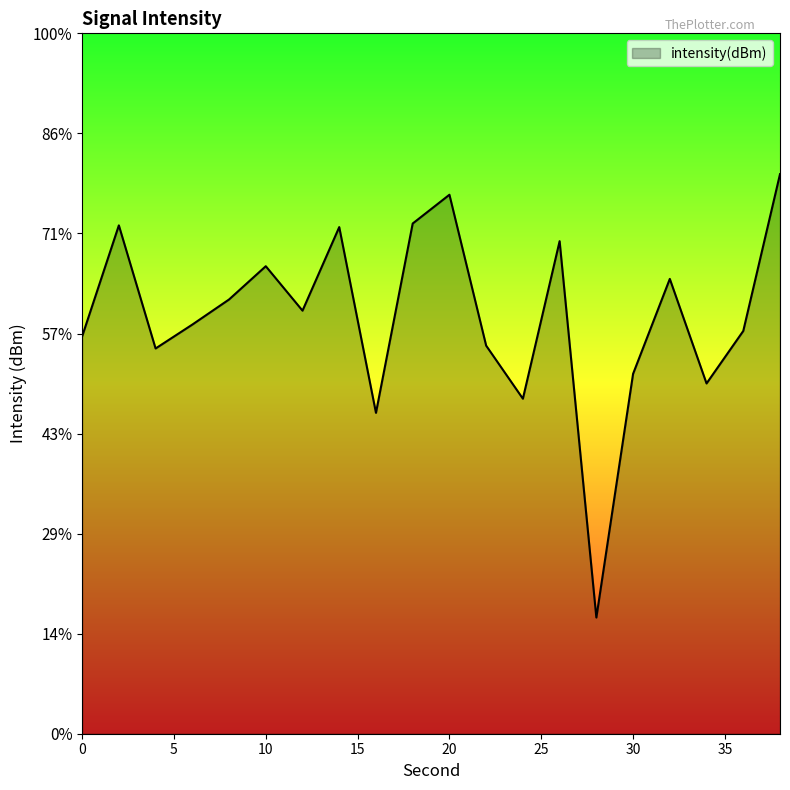

List the labels in order of value, largest first.

38, 20, 18, 2, 14, 26, 10, 32, 8, 12, 6, 36, 0, 22, 4, 30, 34, 24, 16, 28